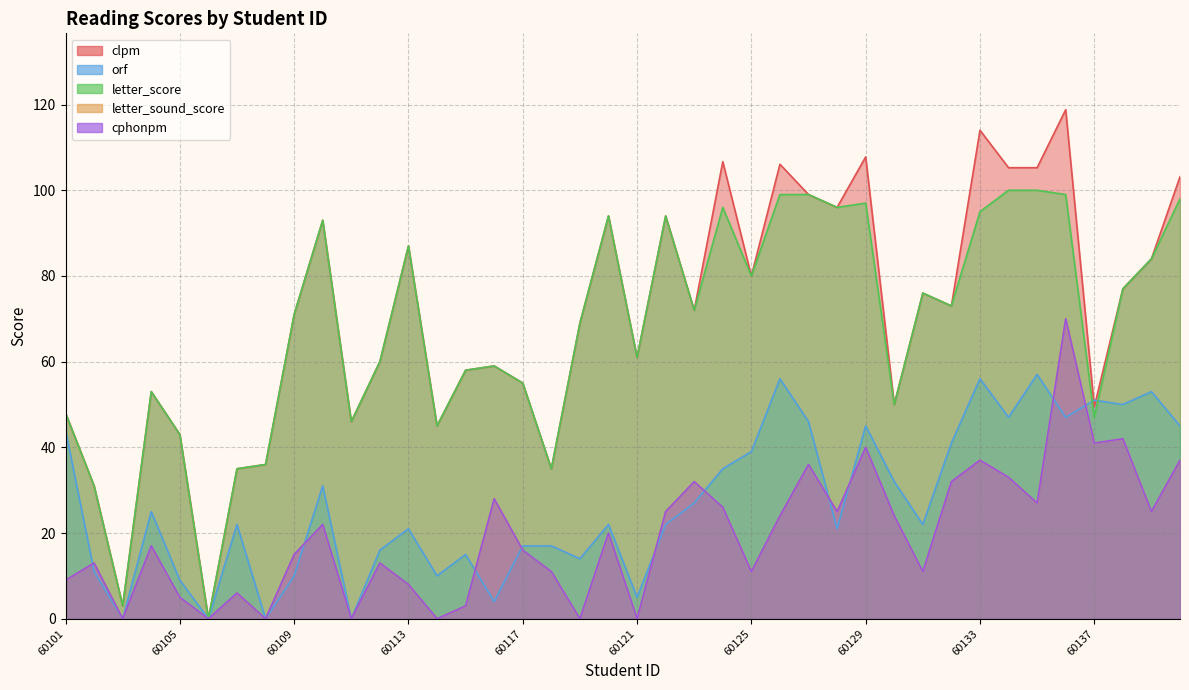

What is the value of the orf point at the 30th from the left?

32.0